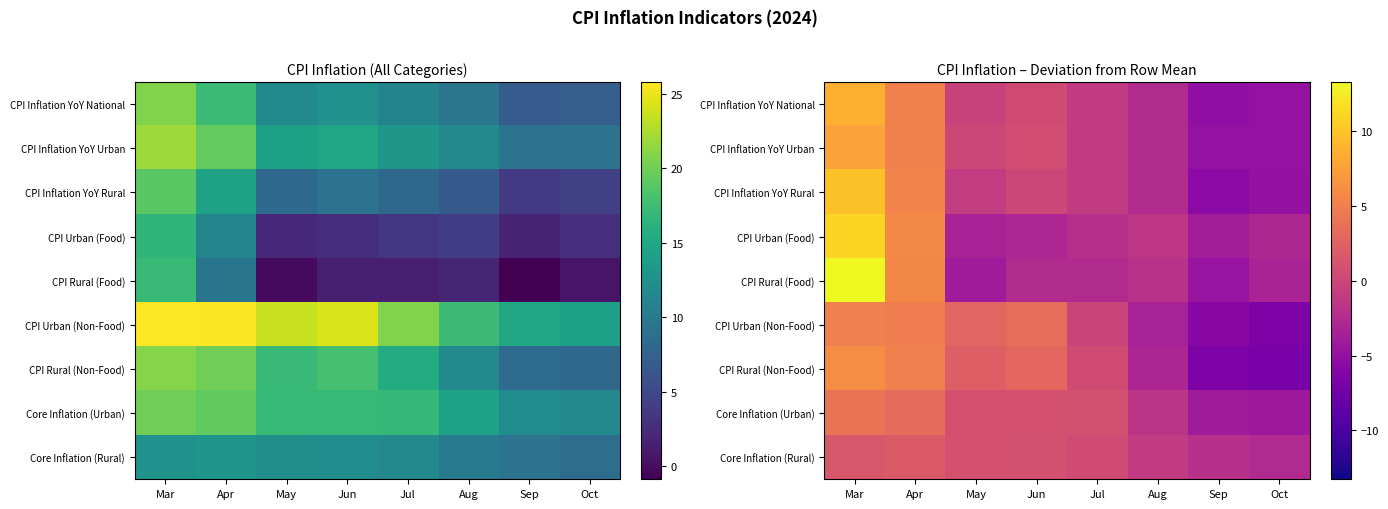

Where does the Core Inflation (Rural) series first go above 0?

Mar